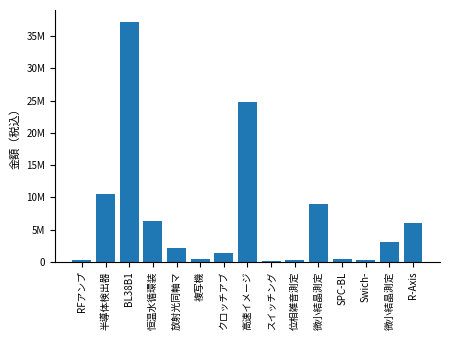

Does the chart contain any negative values?

No